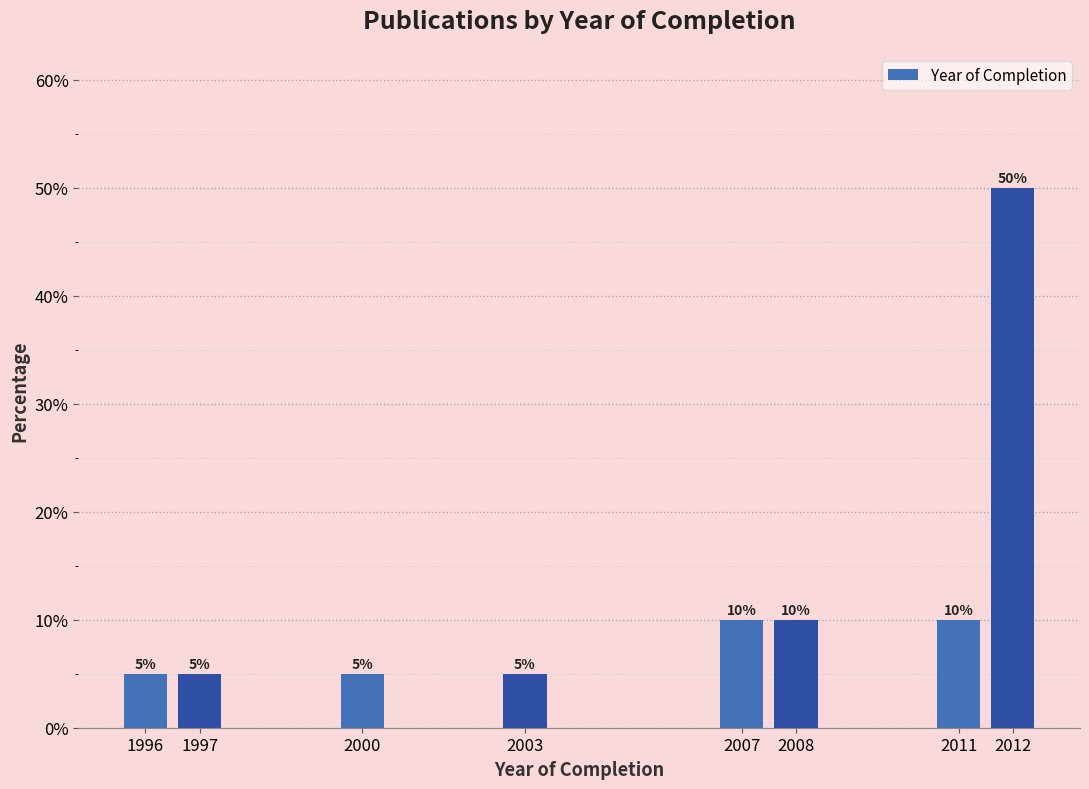

Reading left to right, what are all the values shown in this chart?

5	5	5	5	10	10	10	50